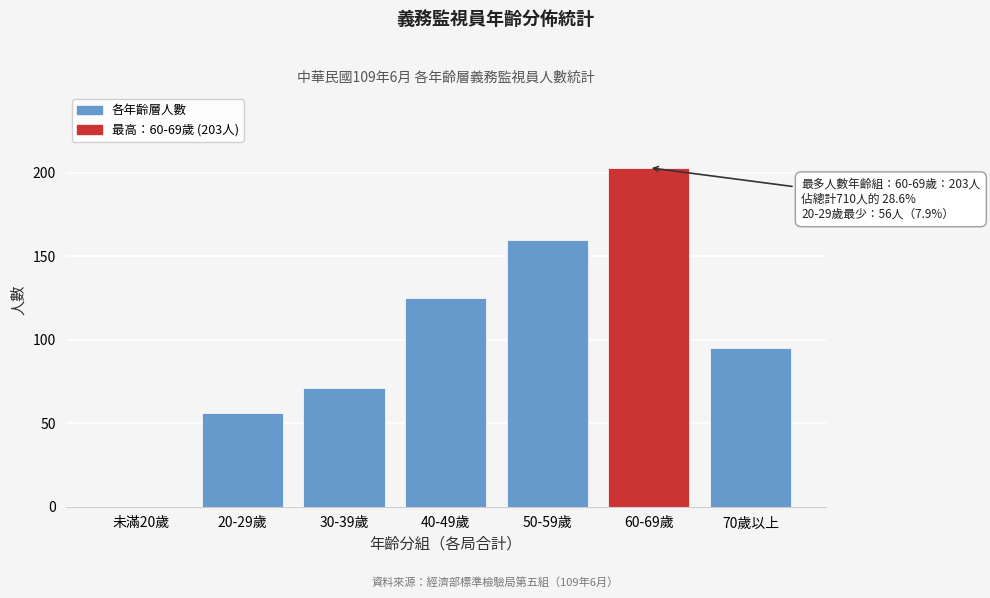

Reading left to right, extract all data points from this chart.

未滿20歲=0	20-29歲=56	30-39歲=71	40-49歲=125	50-59歲=160	60-69歲=203	70歲以上=95